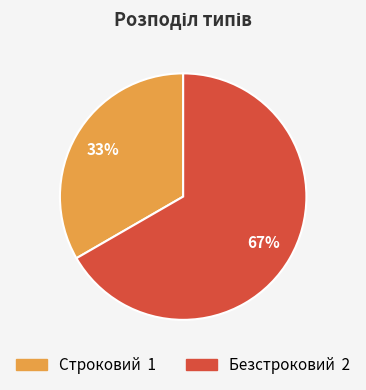

Between Строковий and Безстроковий, which is larger?

Безстроковий